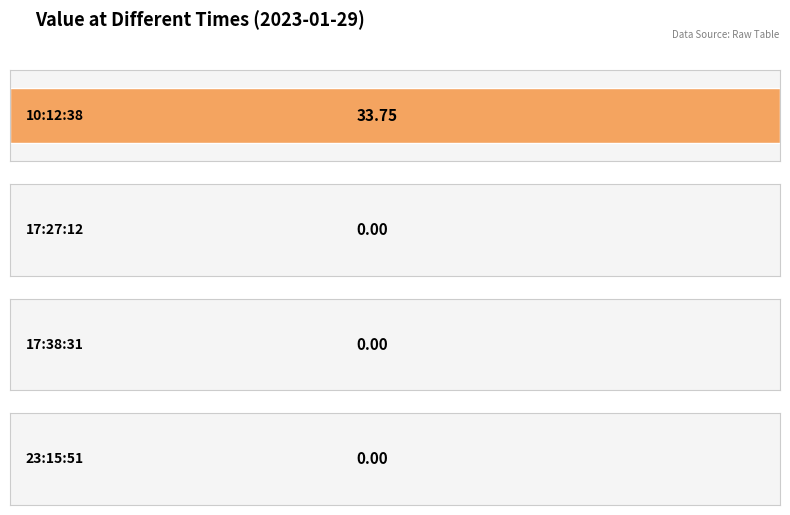

What is the change in value from 2023-01-29T10:12:38.455Z to 2023-01-29T23:15:51.152Z?

-33.8